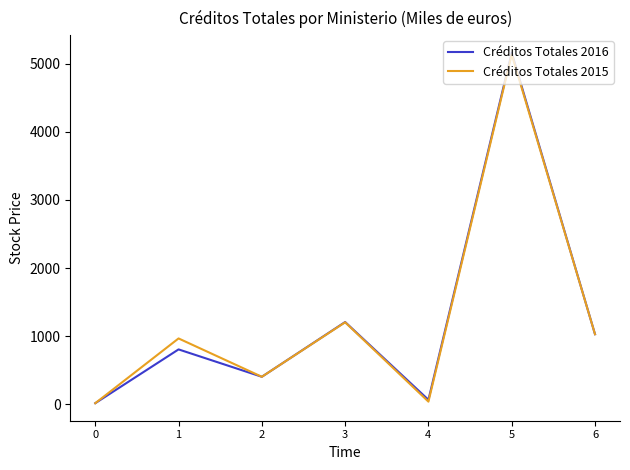

Does the chart display data point markers on the line(s)?

No